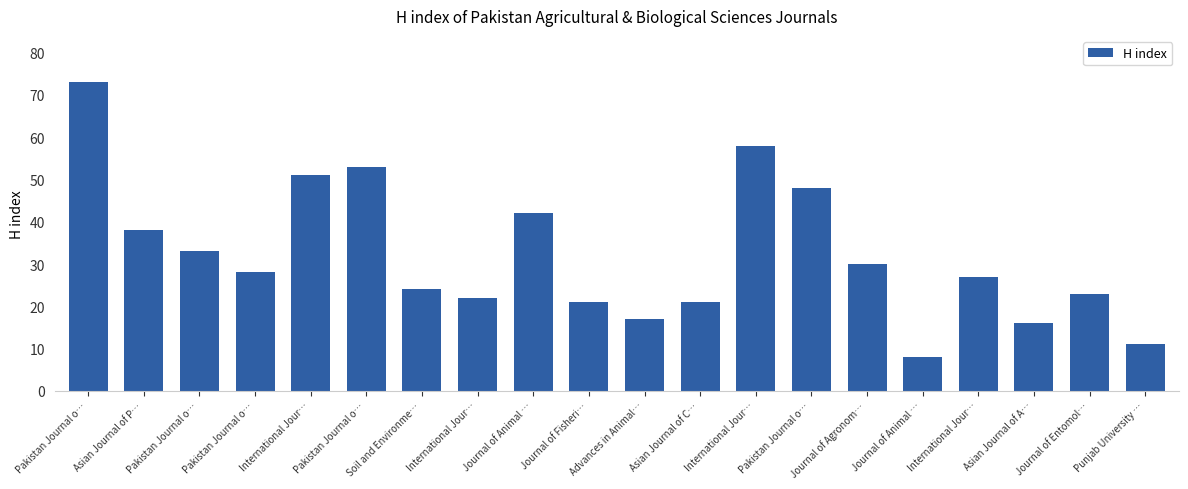

Reading left to right, extract all data points from this chart.

73	38	33	28	51	53	24	22	42	21	17	21	58	48	30	8	27	16	23	11